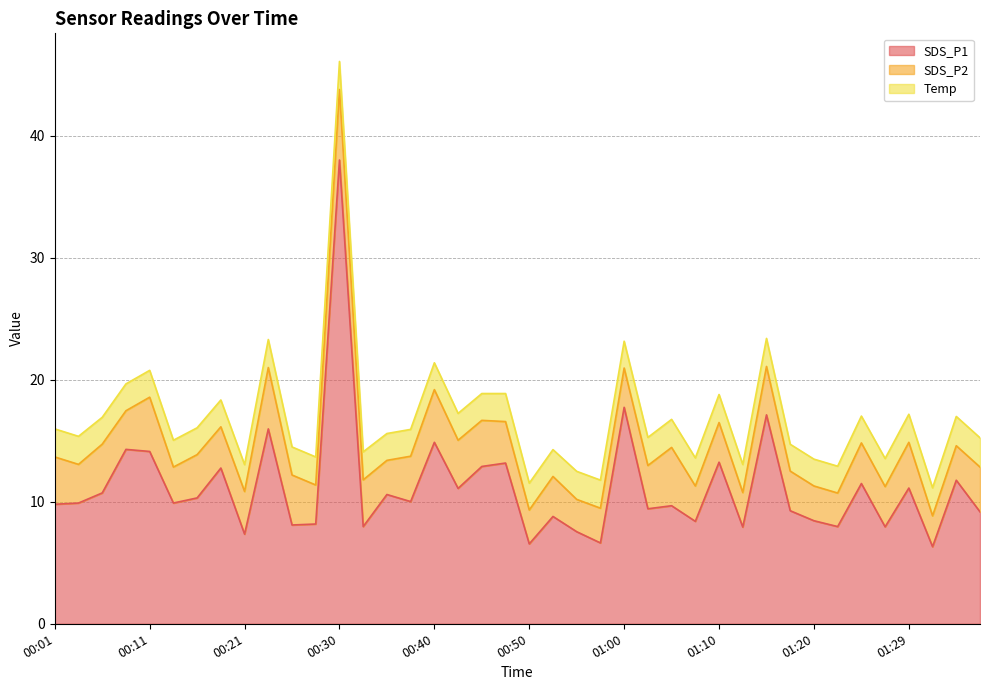

At which category is the sum across all series the highest?

00:30